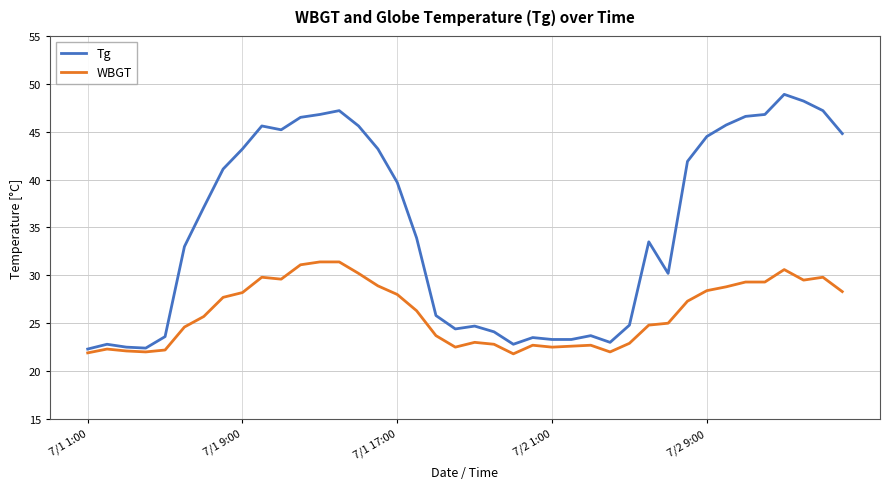

Which series has the largest total across all categories?

Tg